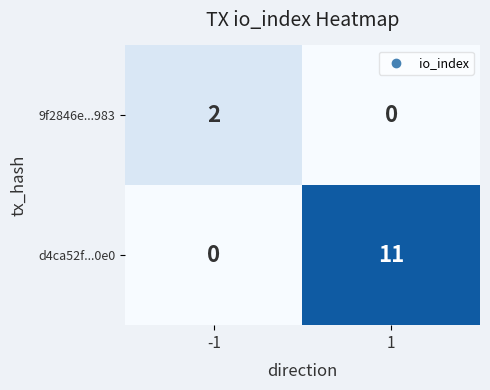

The 9f2846e...983 series shows 1 at 1. True or false?

False